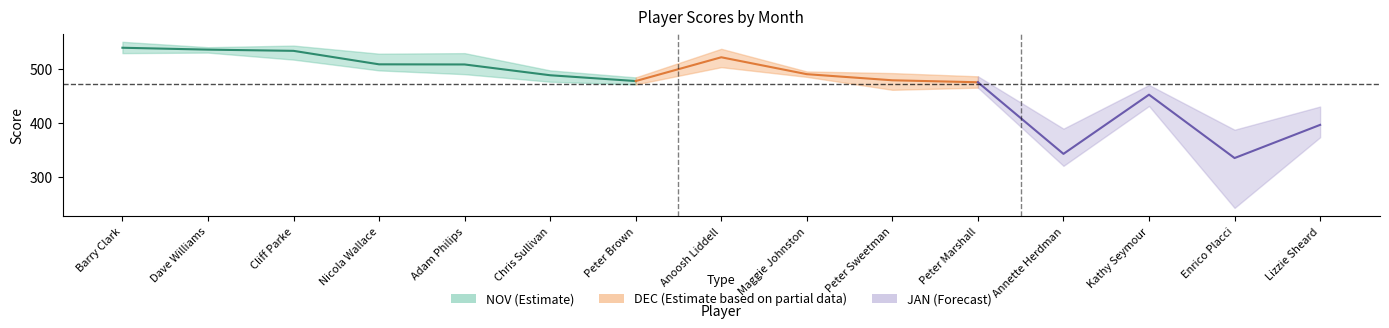

Which label corresponds to the largest value in the chart?

Barry Clark